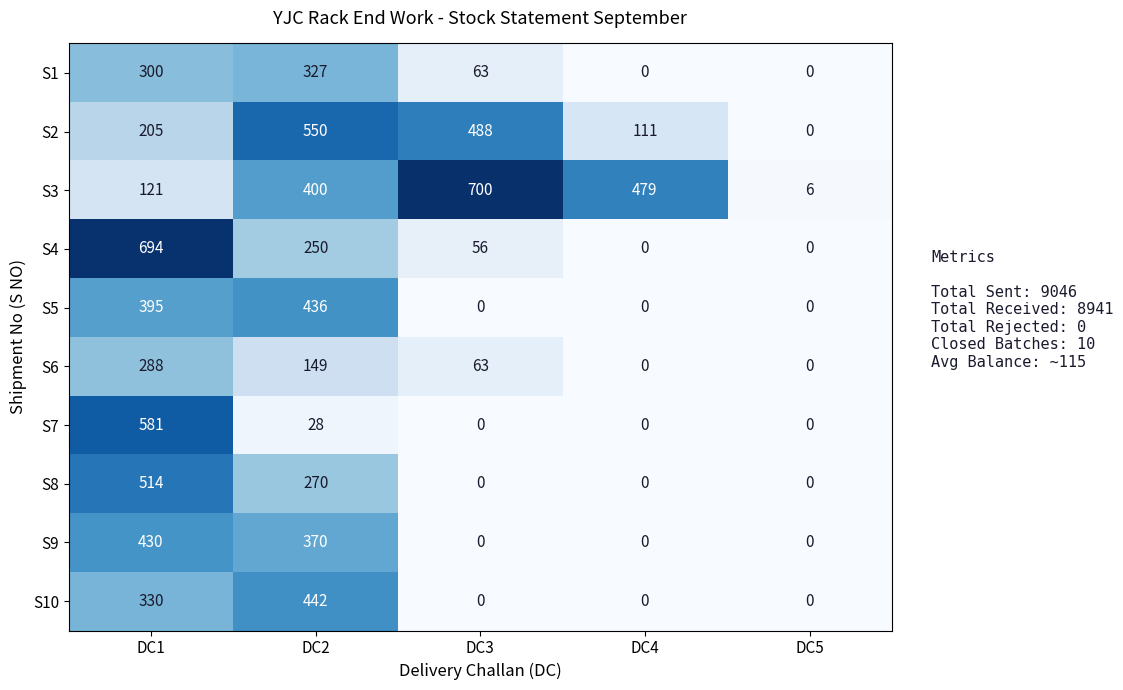

Read the S2 value at DC4, to the nearest 50.

100